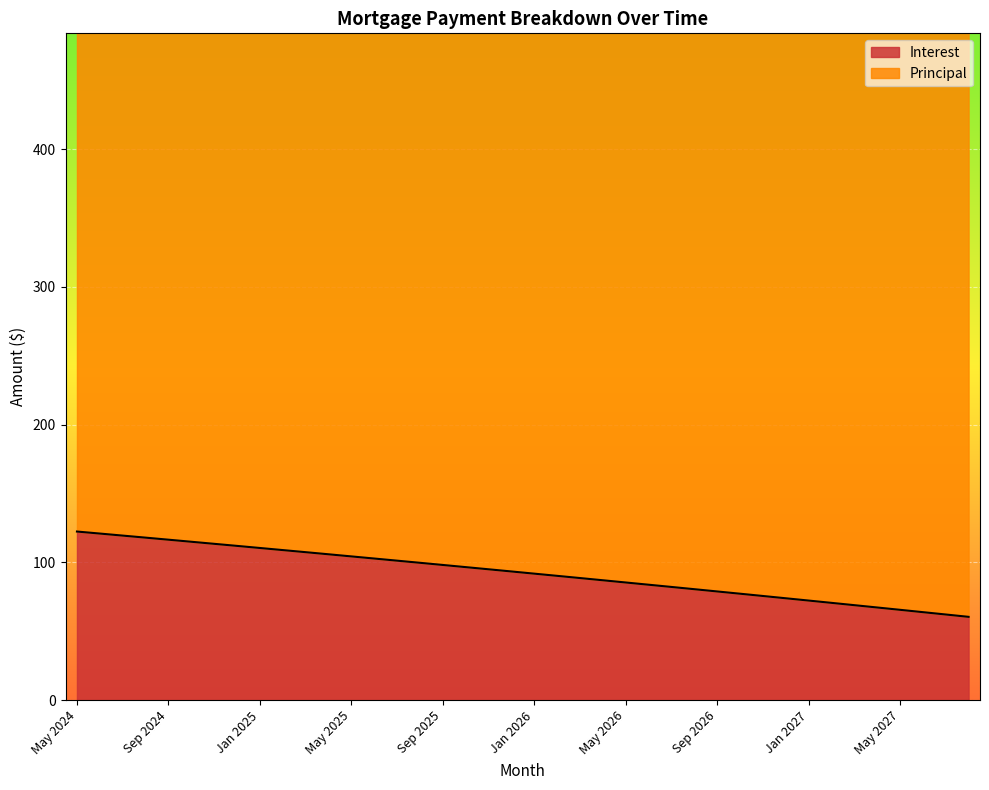

What is the difference between the values at Jan 2027 and Dec 2024?

39.7